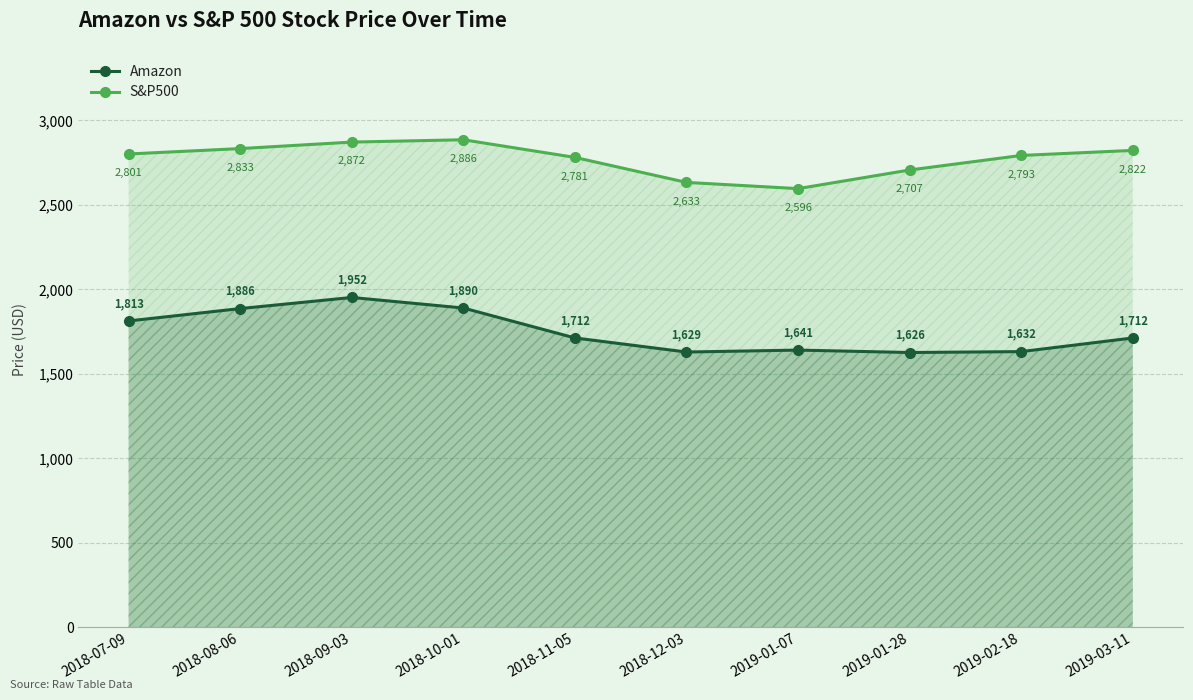

At how many categories does at least one series exceed 2382?

10